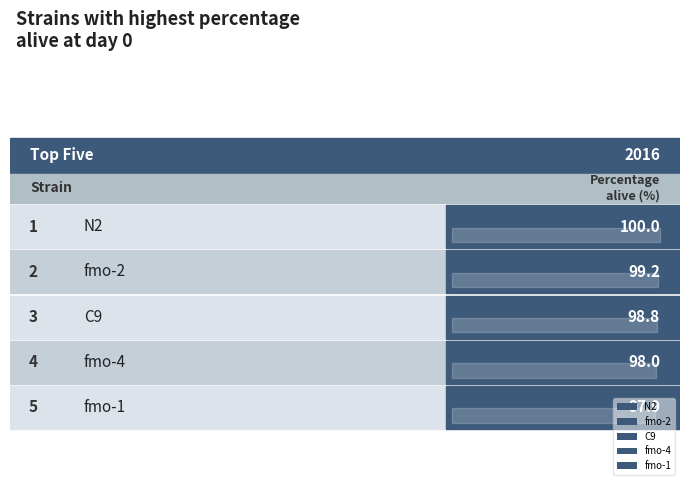

Where does the data first go above 83?

N2